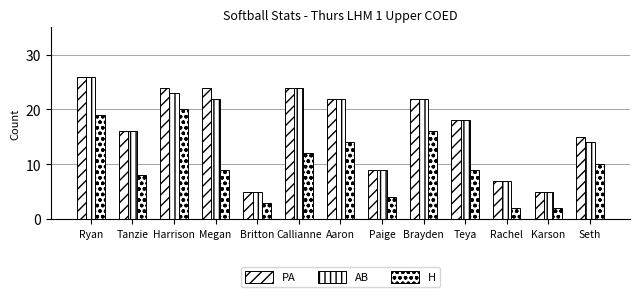

Does the chart contain any negative values?

No